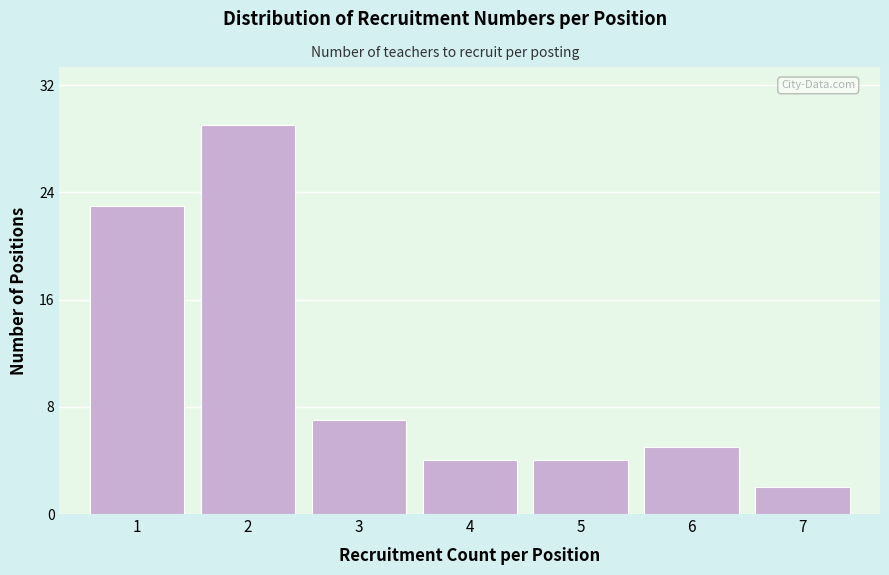

Reading left to right, extract all data points from this chart.

1=23	2=29	3=7	4=4	5=4	6=5	7=2